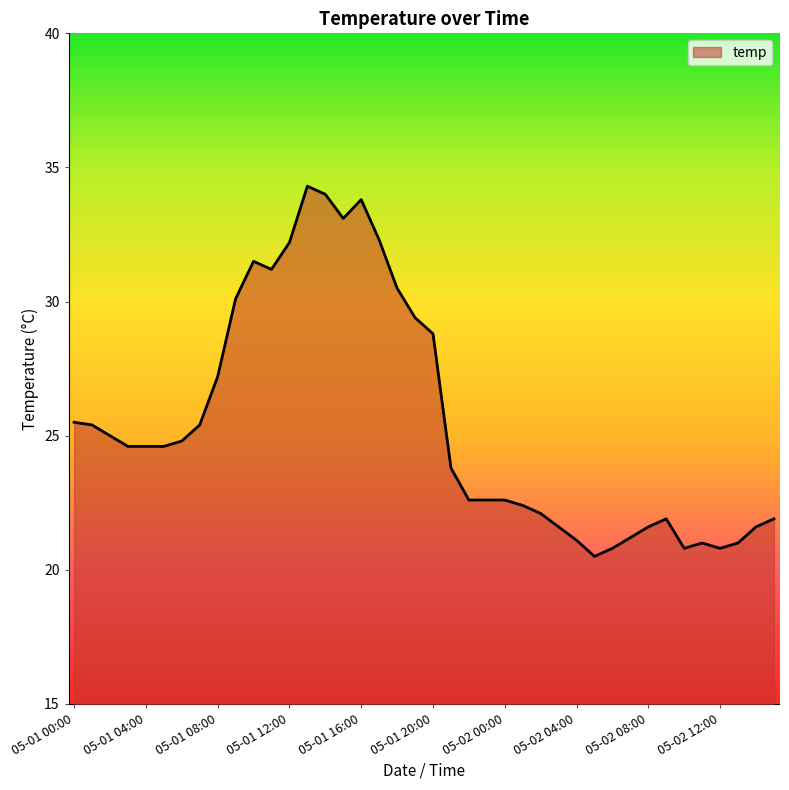

How many series are shown in this chart?

1